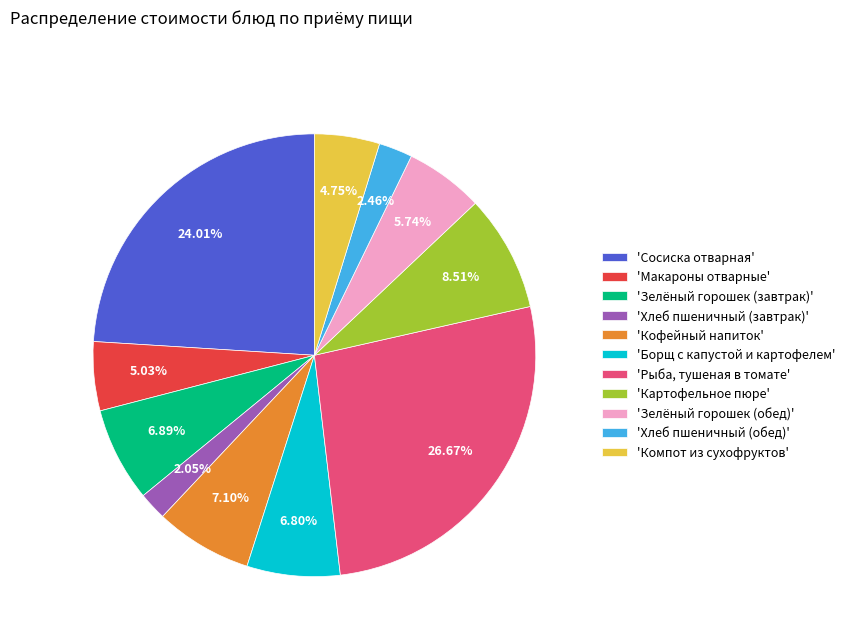

Do 'Сосиска отварная' and 'Зелёный горошек (завтрак)' together represent more than half of the pie?

No